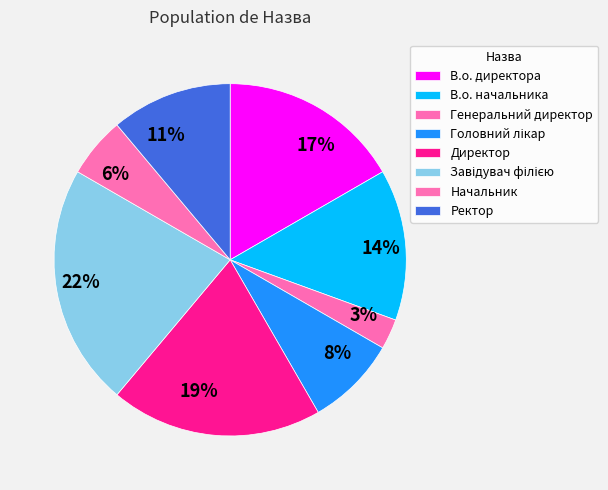

How many slices are in this pie chart?

8